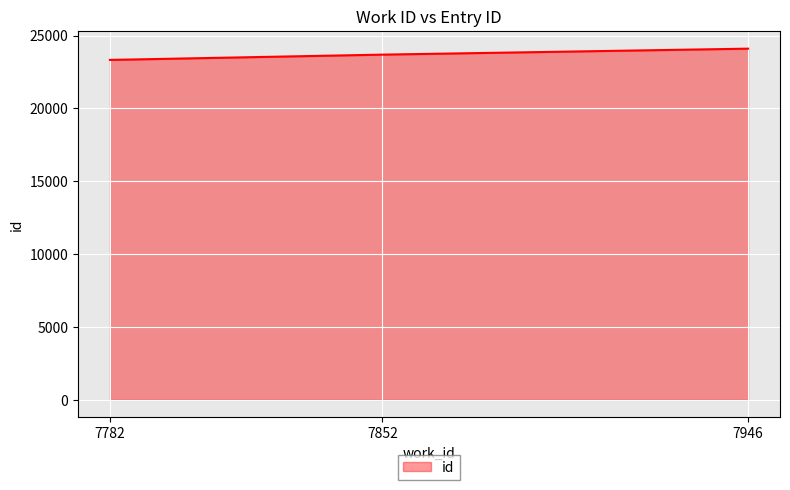

How many values are between 23328 and 24101?

3